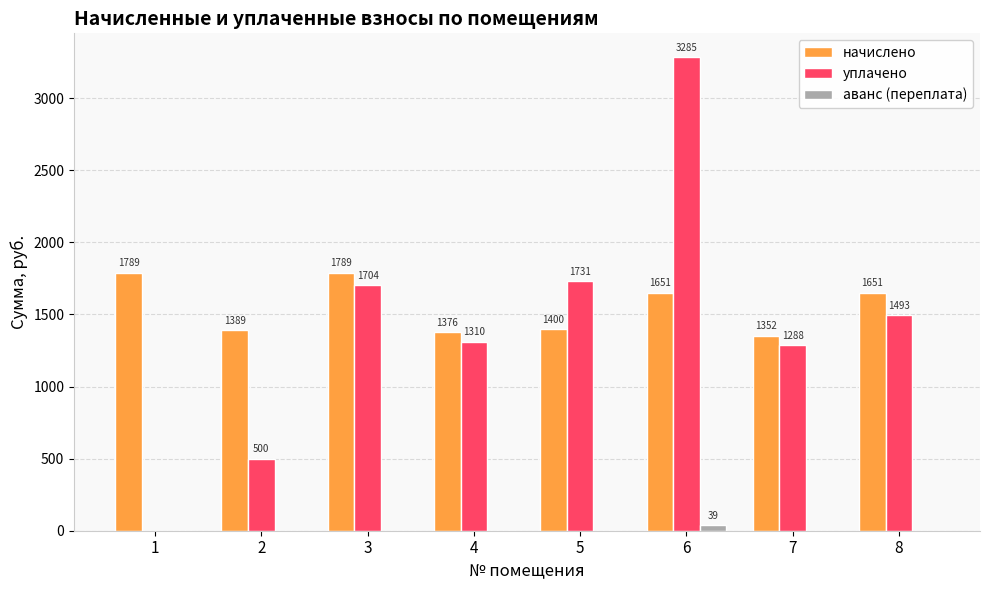

What is the maximum value for уплачено?

3285.0